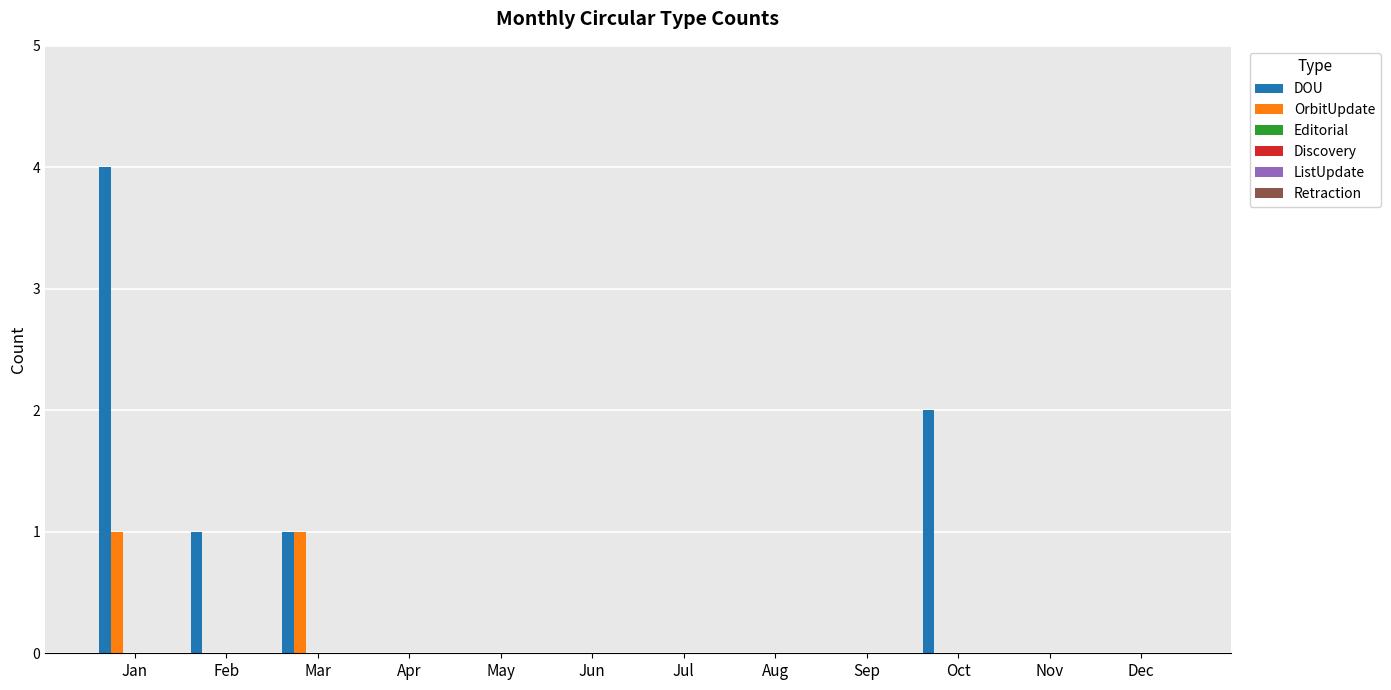

What is the sum of all DOU values?

8